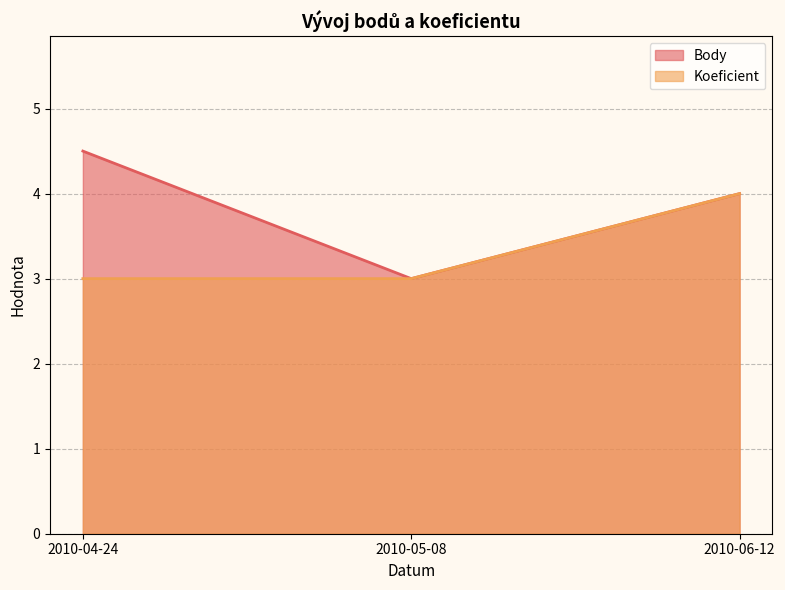

What is the maximum value for Koeficient?

4.0